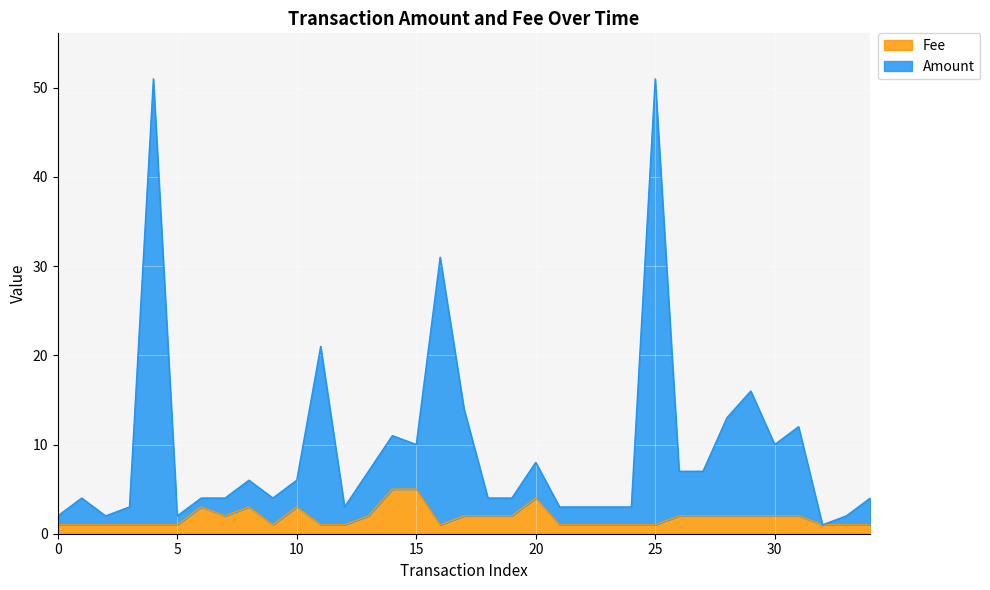

What is the average value of the Amount series?

9.6